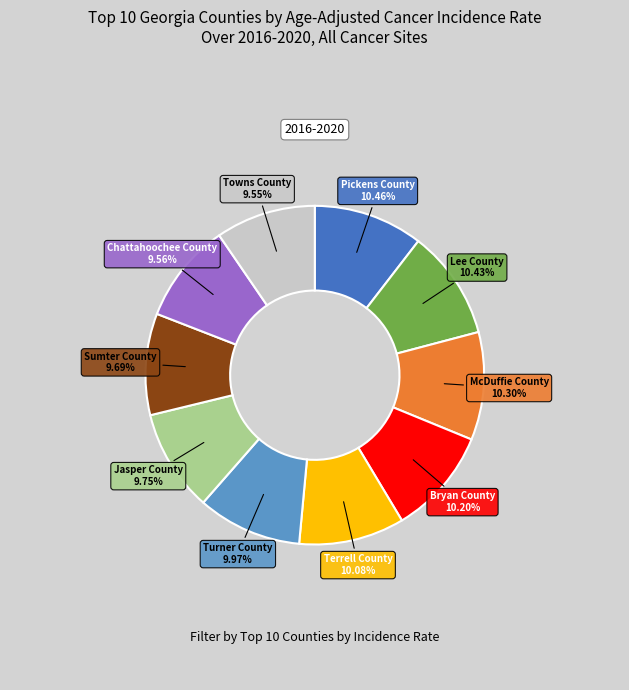

Does any single category account for the majority?

No